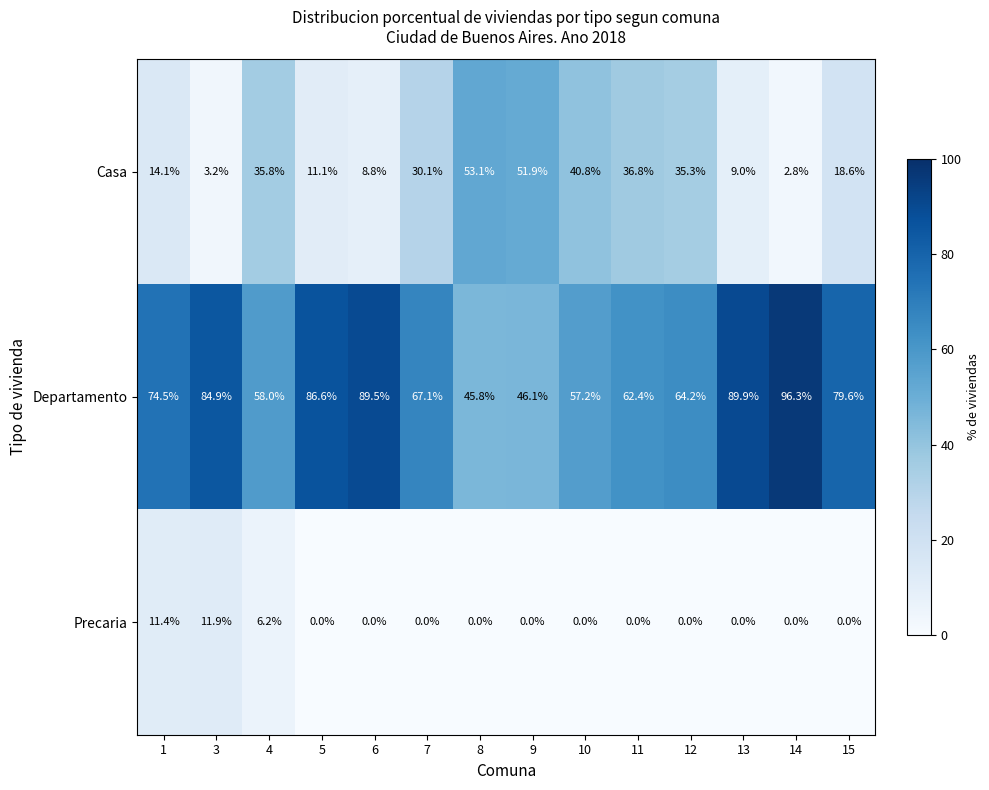

Which series changed the most between 7 and 14?

Departamento